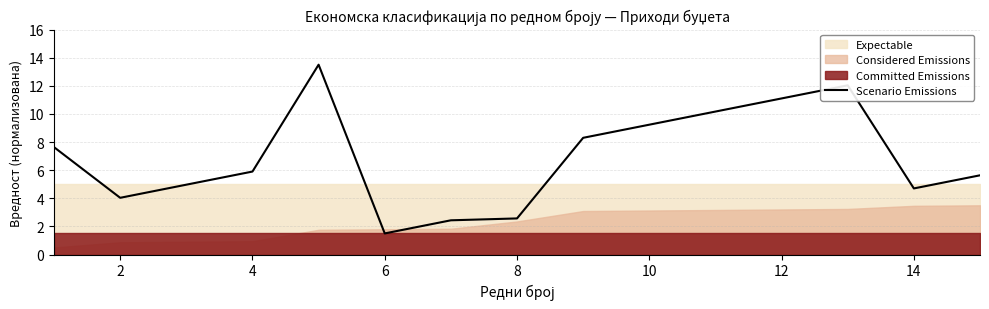

The value of Scenario Emissions at 6 is 0.4. True or false?

False